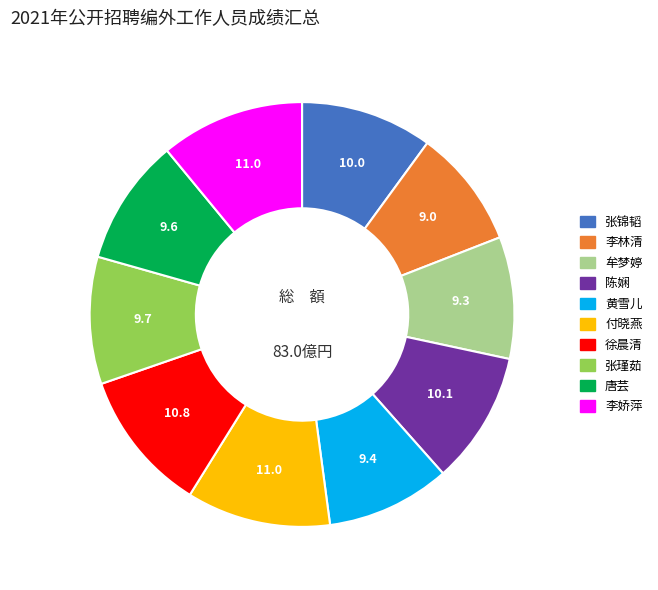

Is it true that 黄雪儿 is 18% of the pie?

False